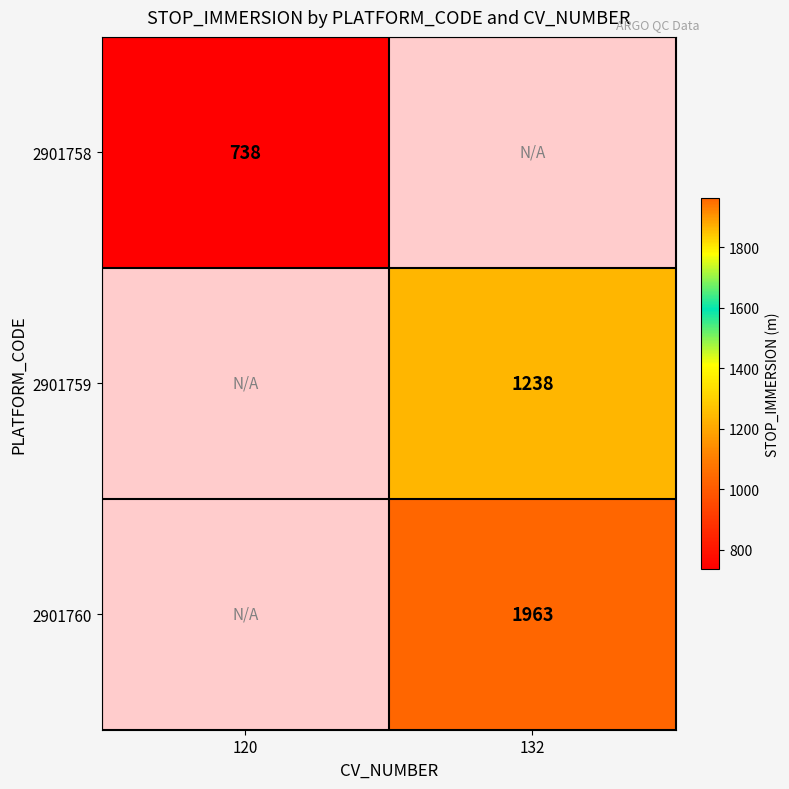

True or false: 2901758 has a value of 738 at 120.

True